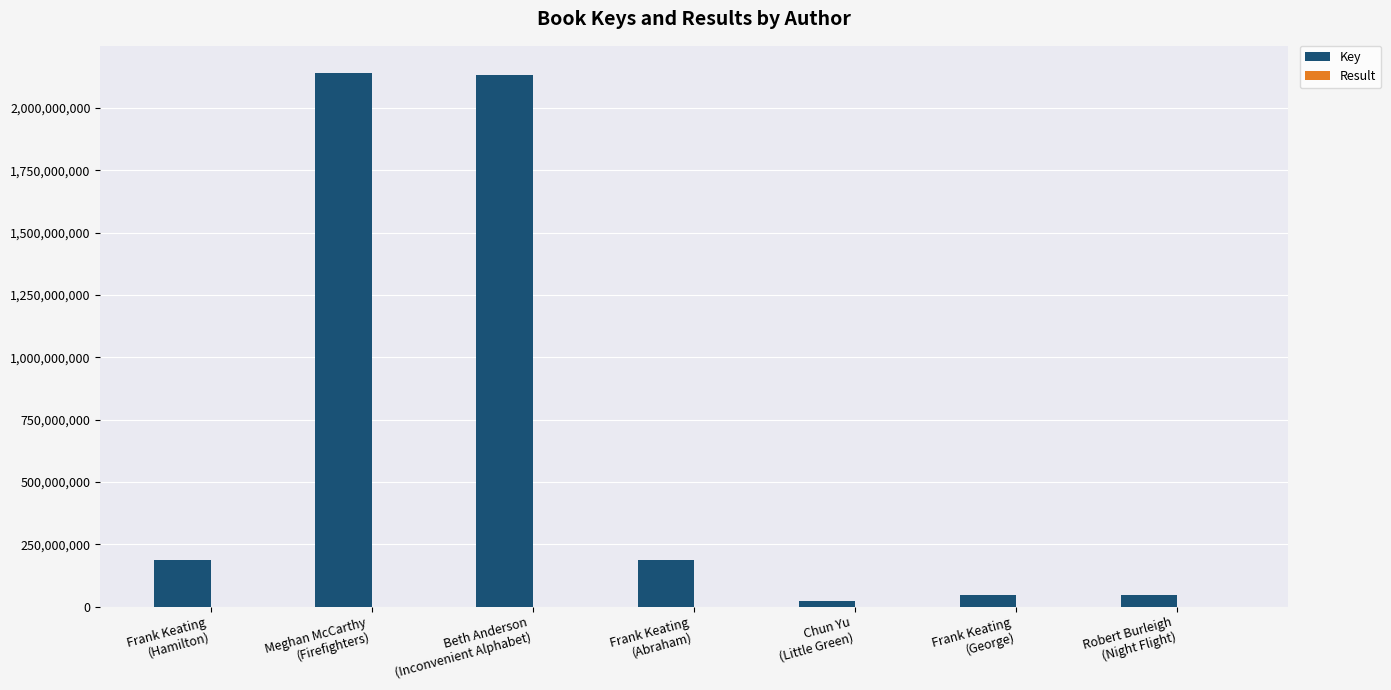

Read the Key value at Frank Keating
(Abraham).

185192275